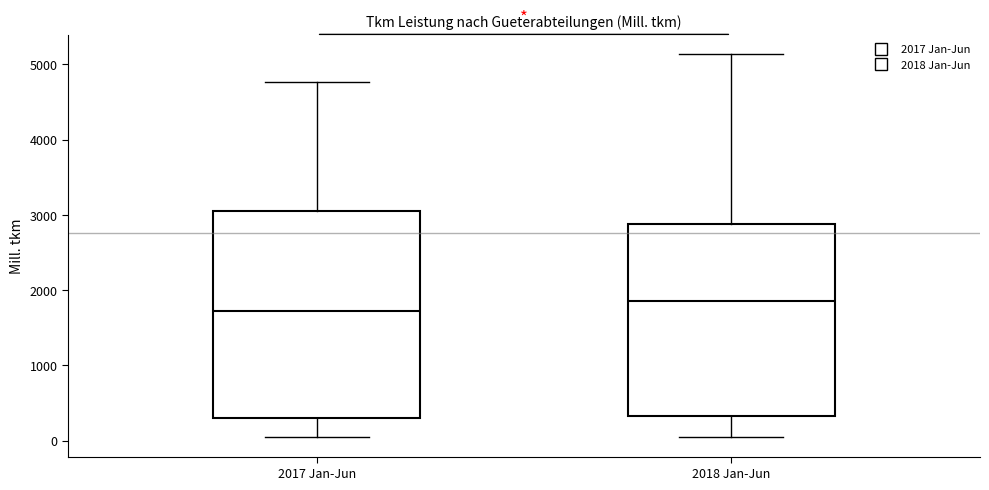

Which box is the tallest, from its lower edge to its upper edge?

2017 Jan-Jun